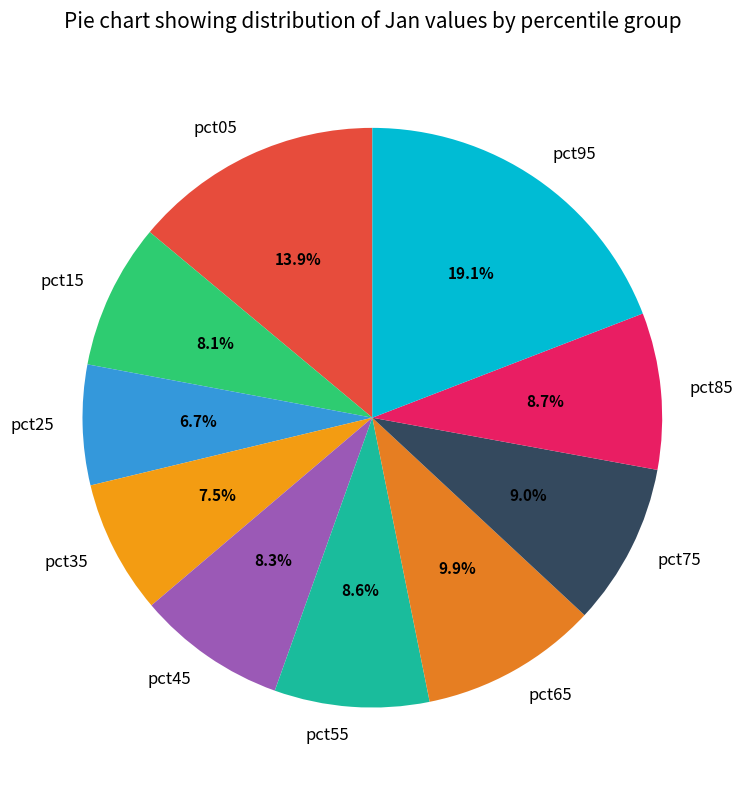

The pct75 slice represents 9% of the pie. True or false?

True